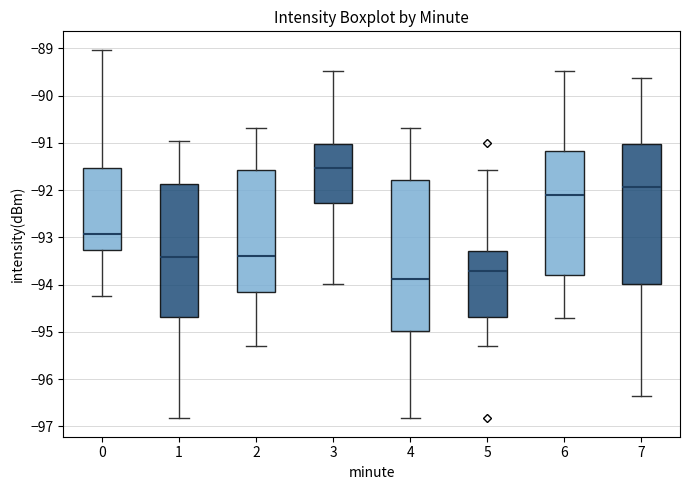

Which box's median line is the highest?

3